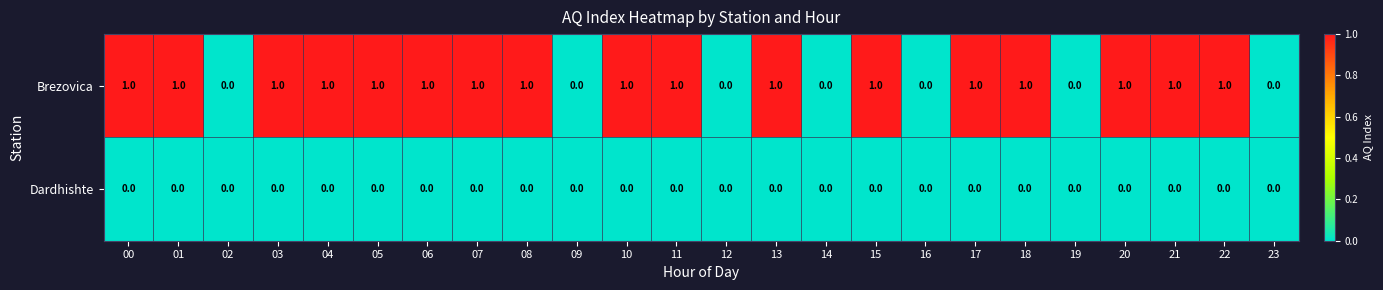

What is the greatest value displayed?

1